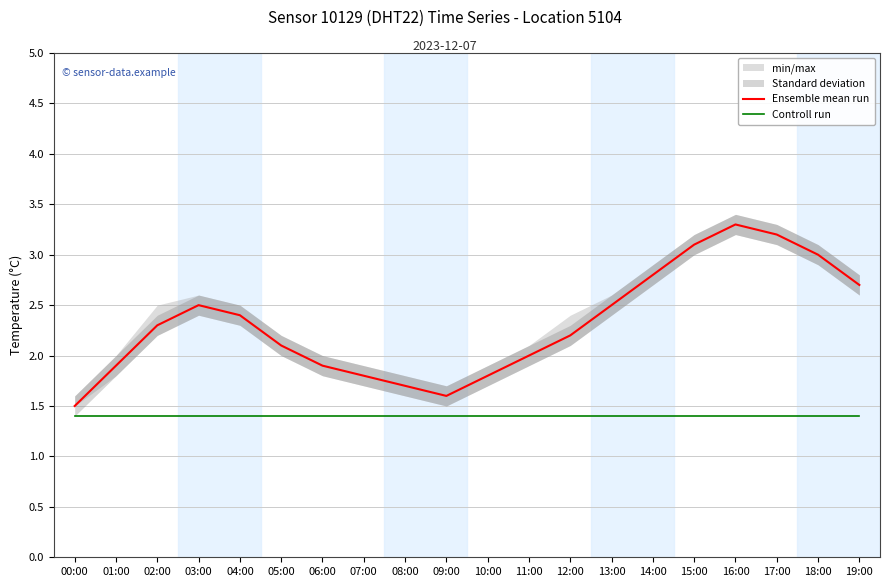

True or false: Controll run and Ensemble mean run cross at least once.

False